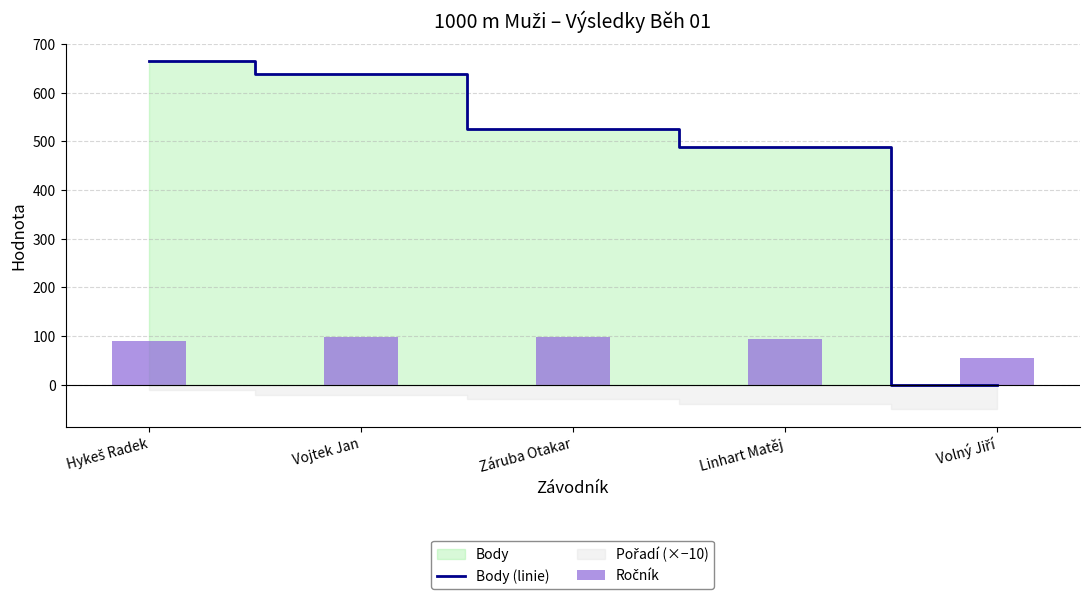

What is the lowest value of the Ročník series?

56